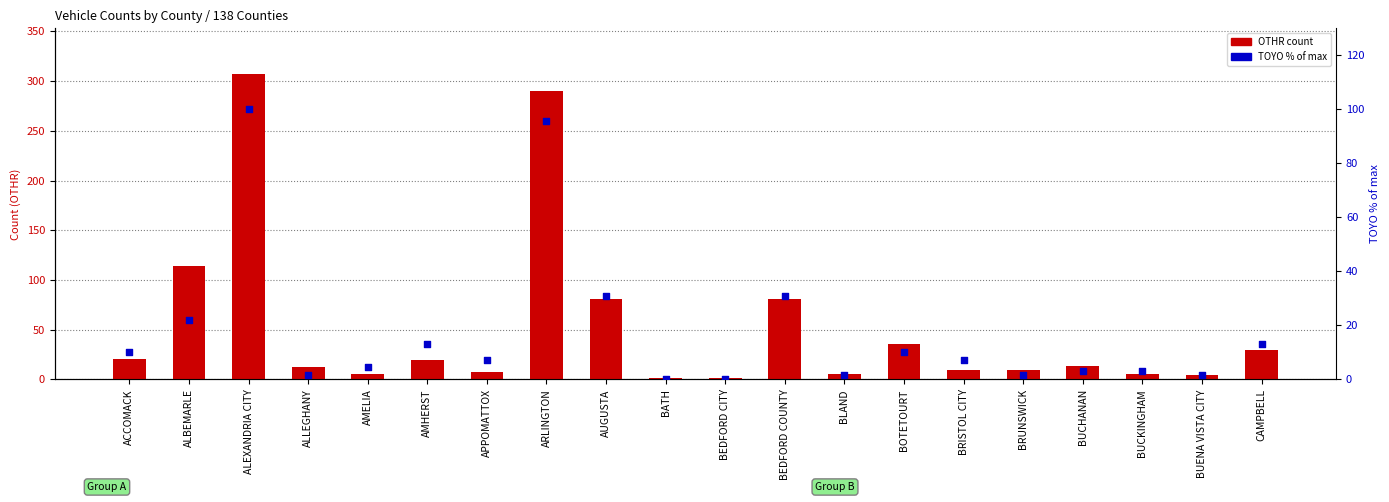

Which series reaches the maximum Y coordinate?

OTHR (count)